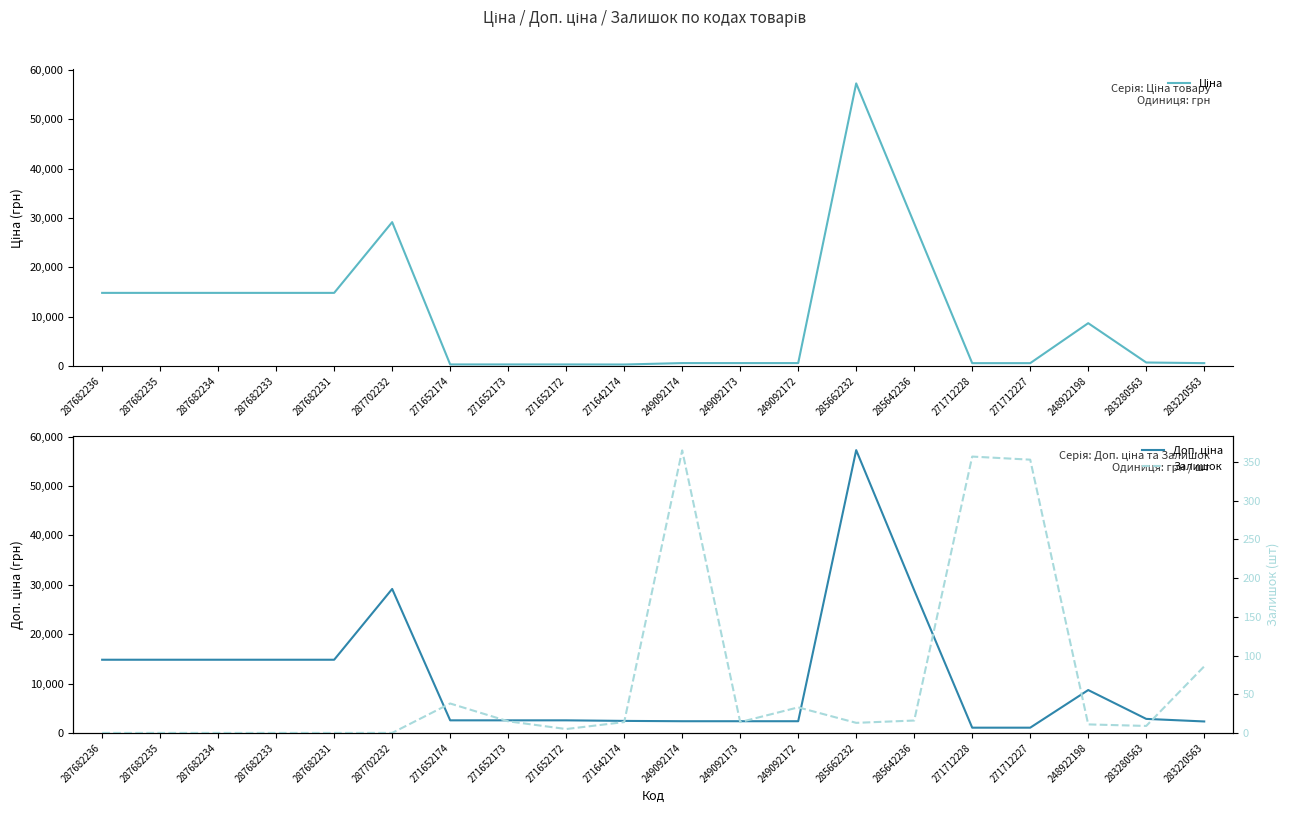

How many lines are shown in the chart?

3